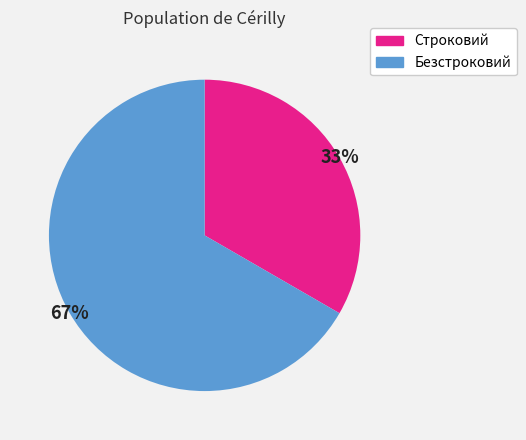

To the nearest percent, what portion does Строковий represent?

33%